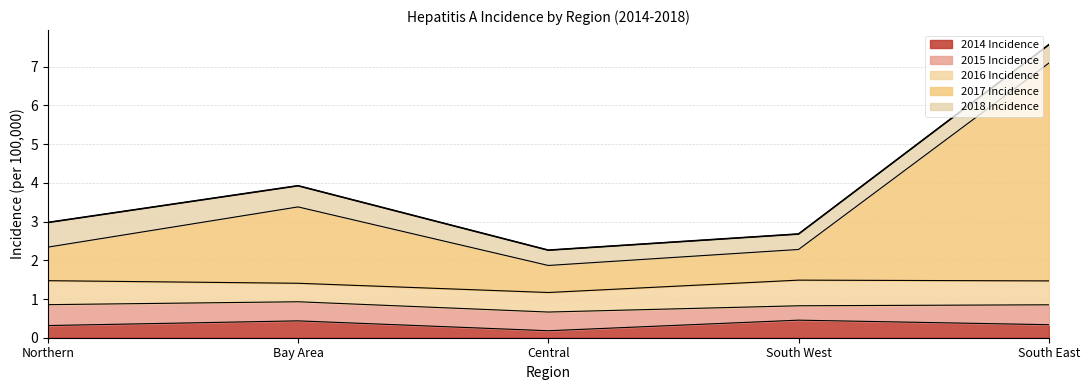

What is the difference between the 2017 Incidence values at Central and Northern?

0.2